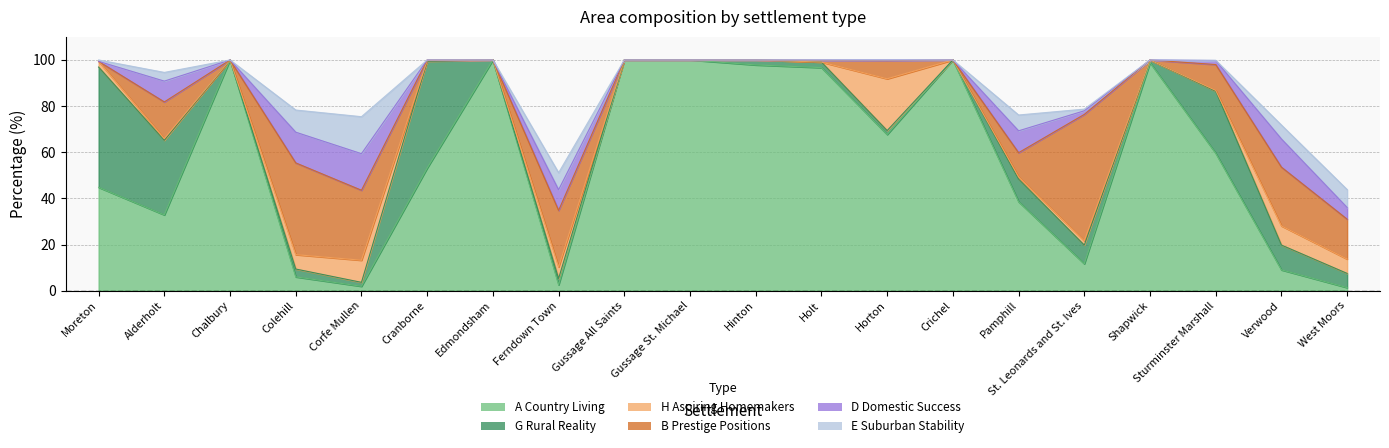

Rank the series at Holt from highest to lowest value.

A Country Living, G Rural Reality, B Prestige Positions, D Domestic Success, H Aspiring Homemakers, E Suburban Stability